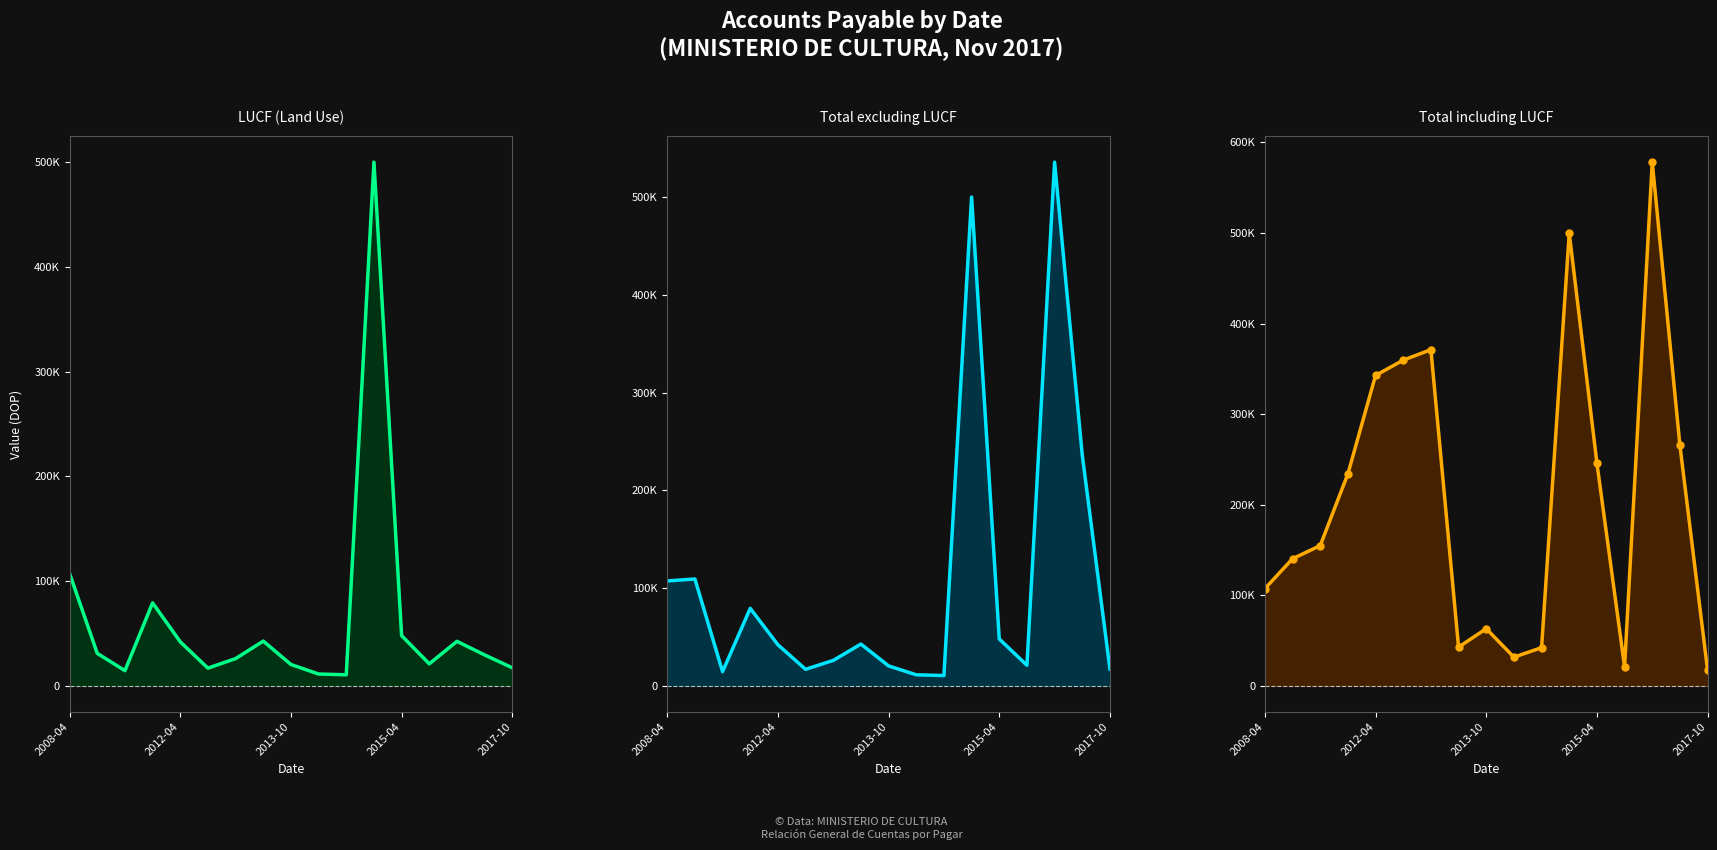

Which series has the largest total across all categories?

Total including LUCF